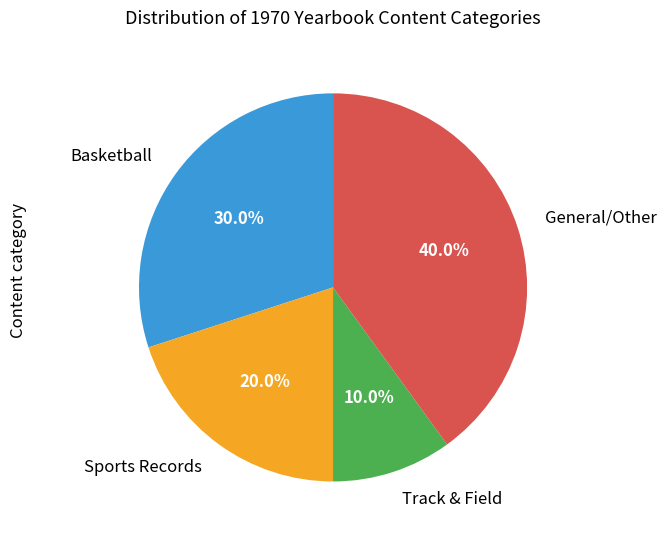

Do Sports Records and General/Other together represent more than half of the pie?

Yes